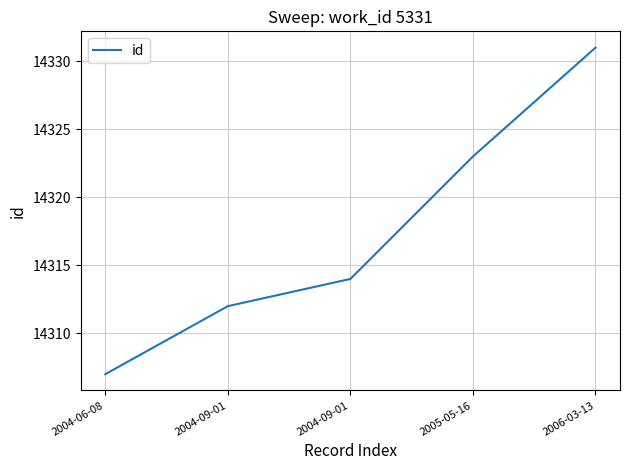

At which label does the data first exceed 14314?

2005-05-16